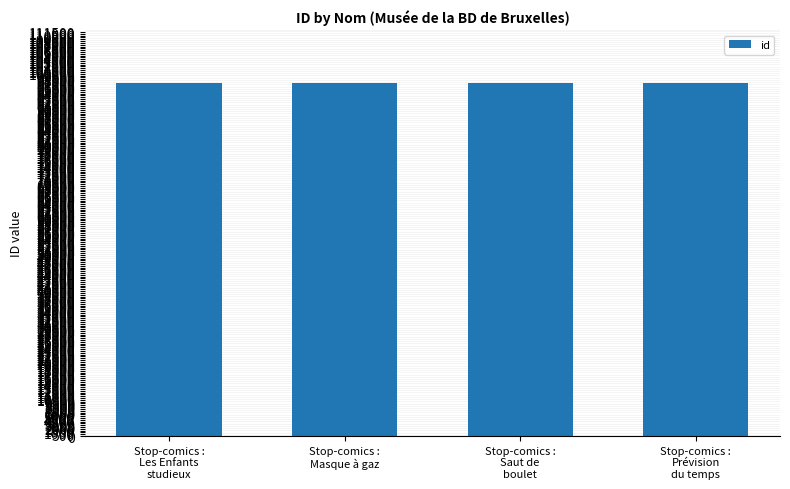

What is the difference between the values at Stop-comics :
Prévision
du temps and Stop-comics :
Les Enfants
studieux?

3